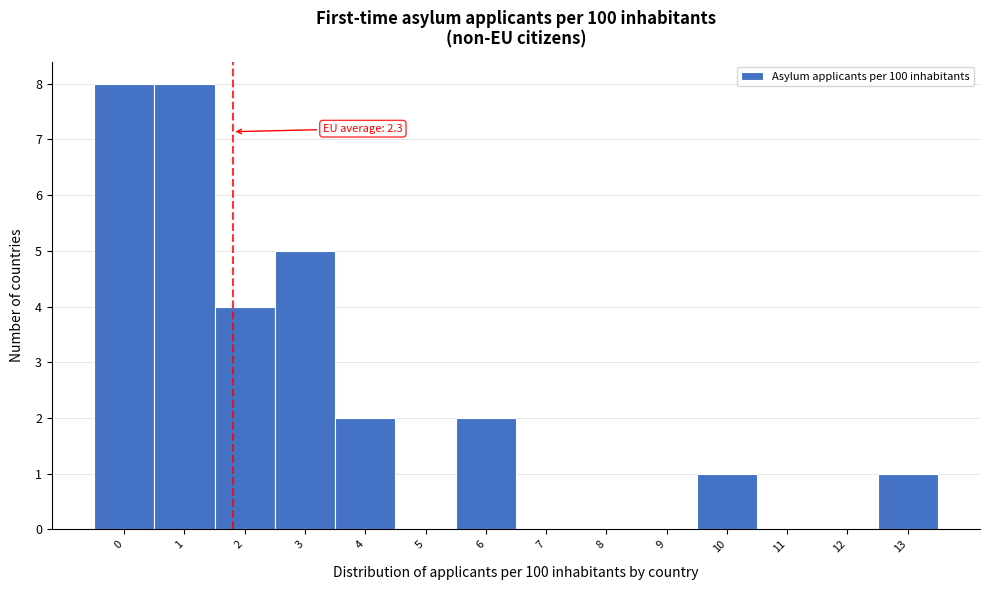

Reading right to left, what are all the values shown in this chart?

13=1	12=0	11=0	10=1	9=0	8=0	7=0	6=2	5=0	4=2	3=5	2=4	1=8	0=8